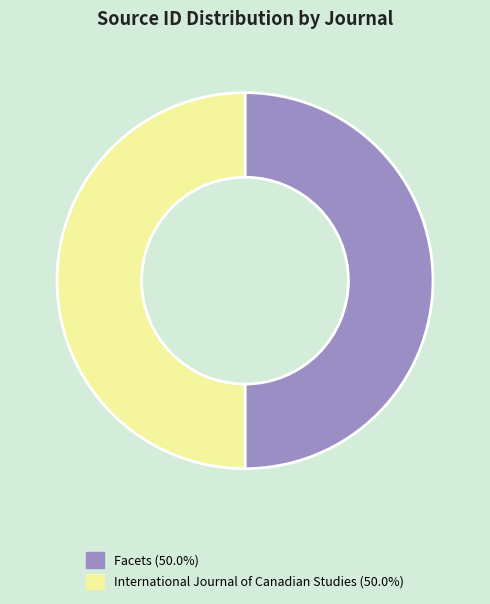

Approximately how many times larger is the value at Facets (50.0%) compared to International Journal of Canadian Studies (50.0%)?

1.0